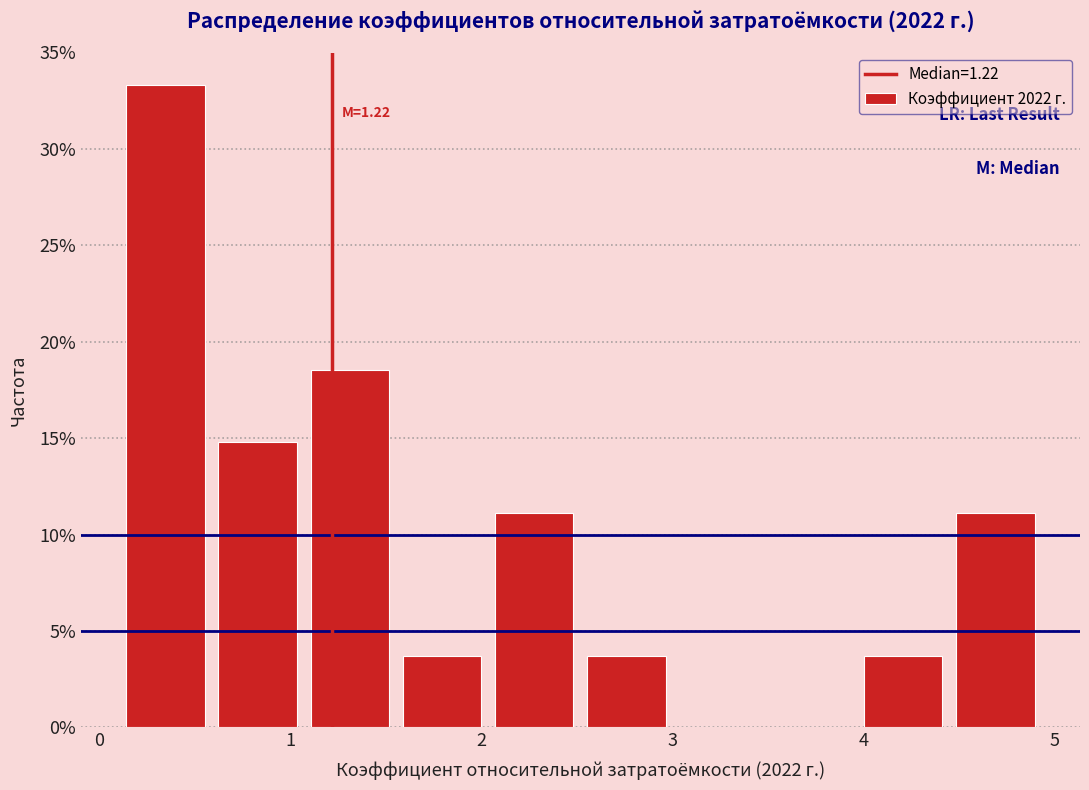

Over which range of the x-axis is the bar tallest?

0.1 to 0.6